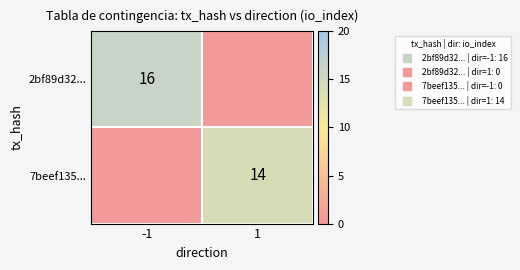

The value of 2bf89d32... at -1 is 16. True or false?

True